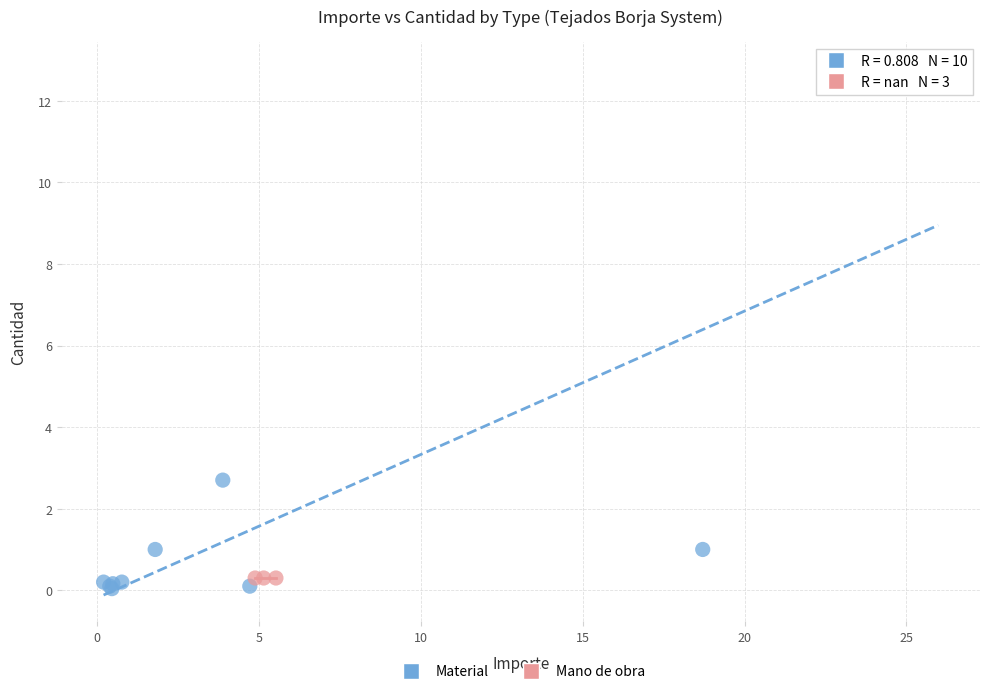

Which series contains the highest Y value?

Material